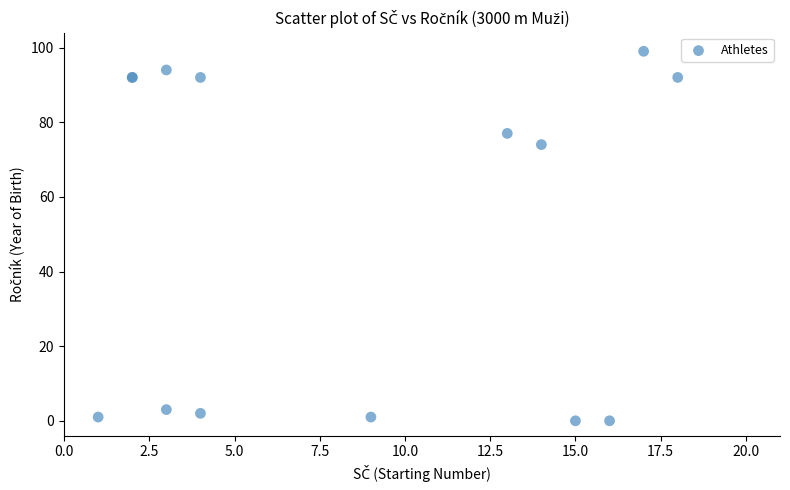

What Y value in the scatter plot is closest to 49?

74